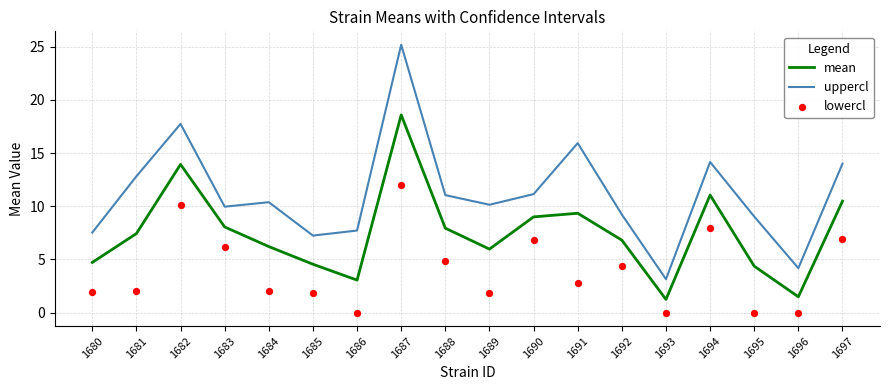

At how many categories does at least one series exceed 21?

1